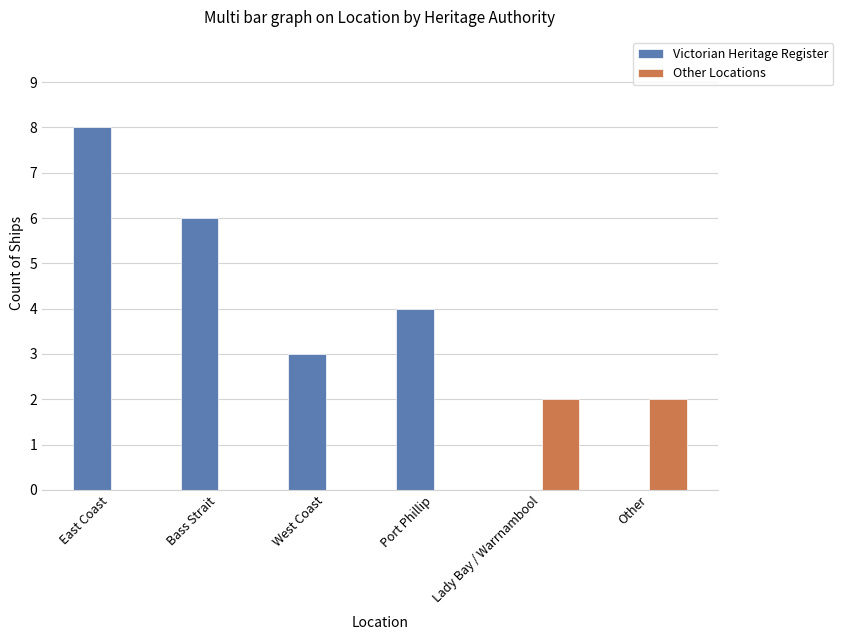

Between West Coast and Other, which series saw the biggest shift?

Victorian Heritage Register